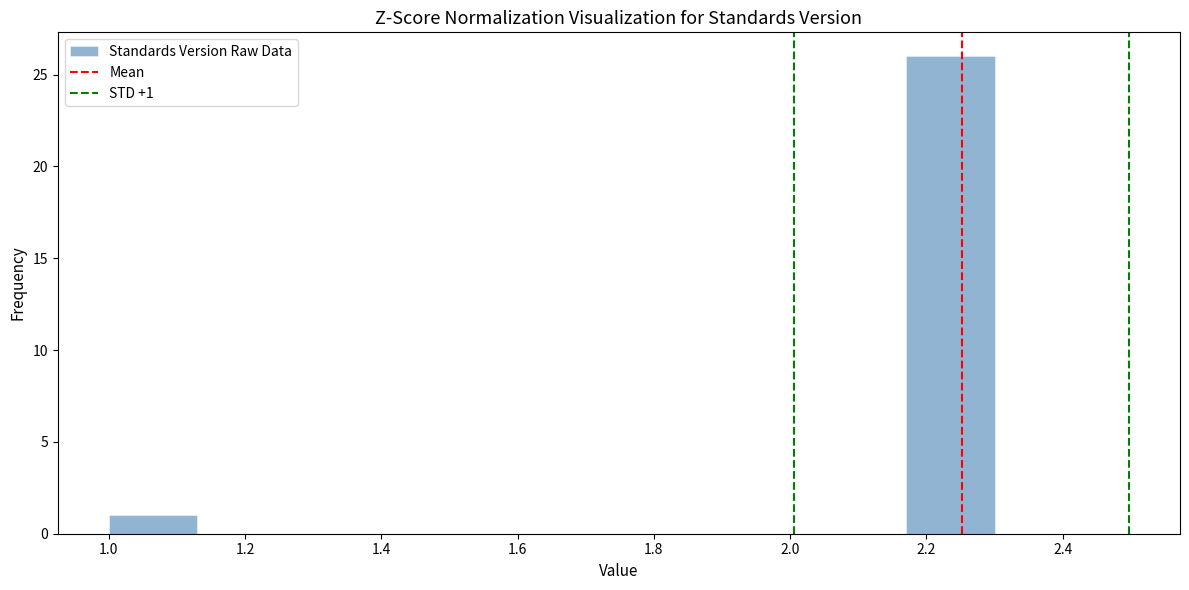

Over which range of the x-axis is the bar tallest?

2.17 to 2.30